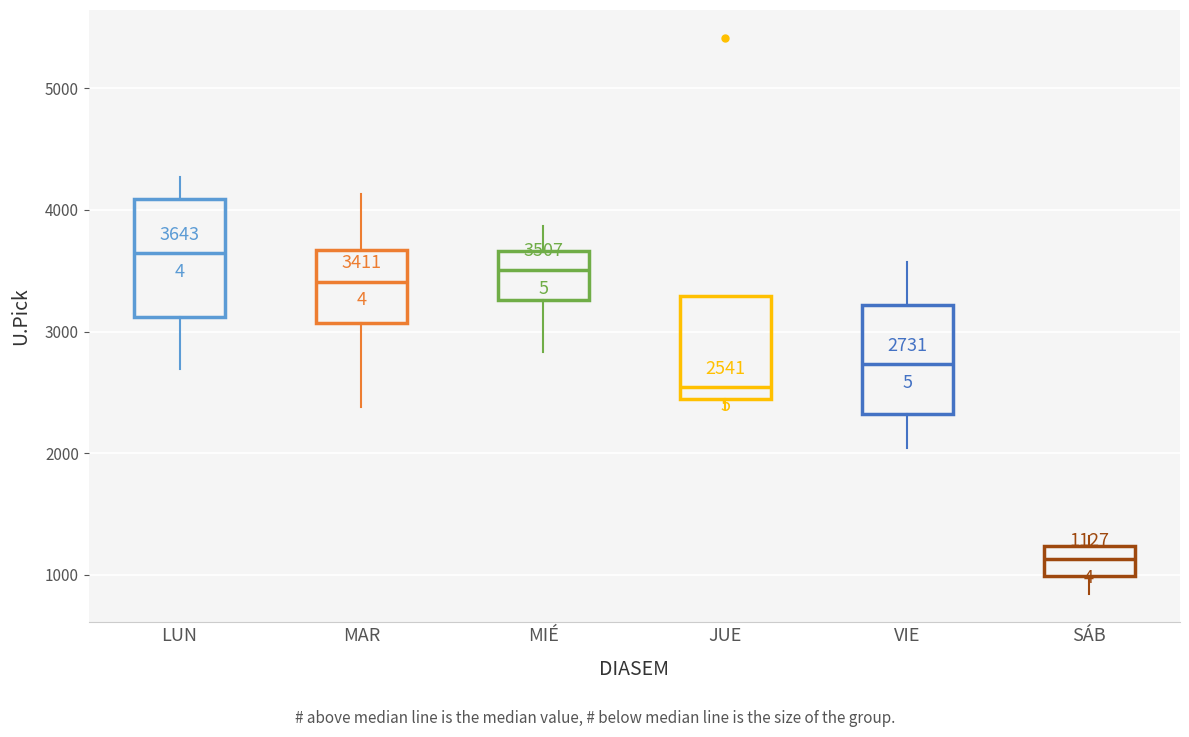

Which box's median line is the lowest?

SÁB